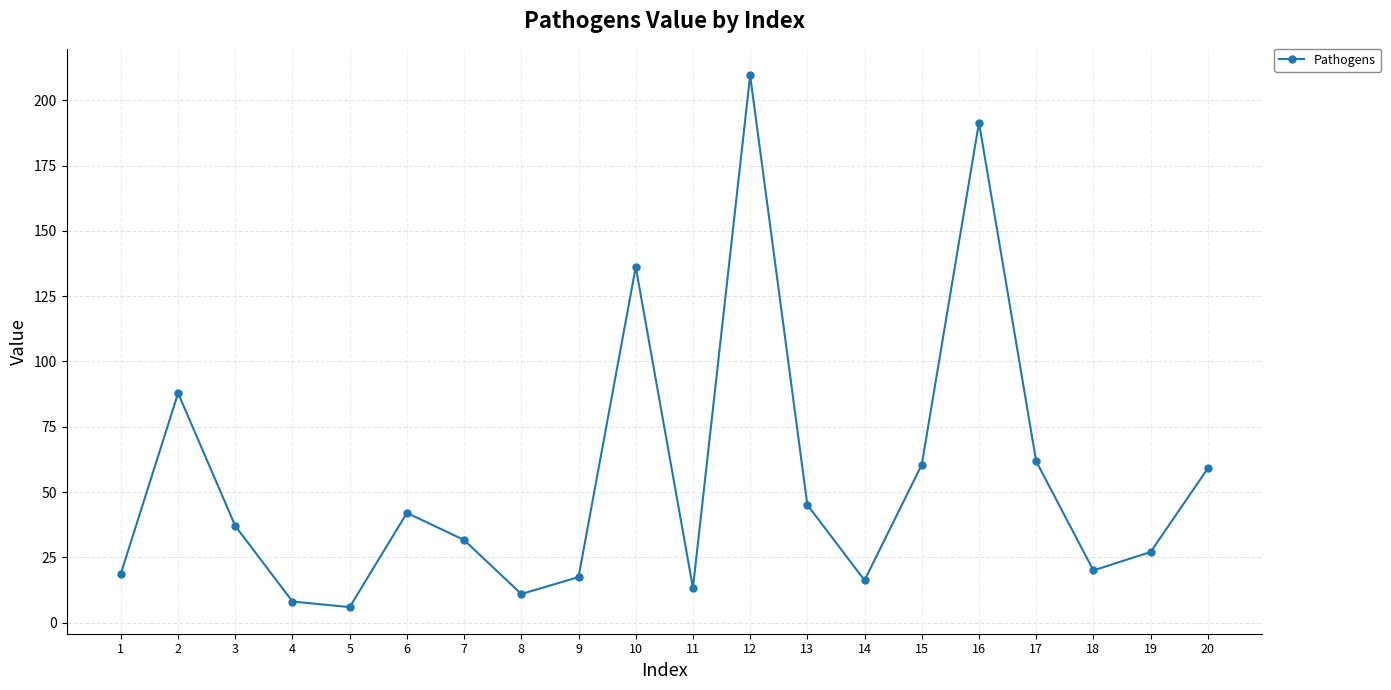

Is this an area chart (filled region under the line)?

No